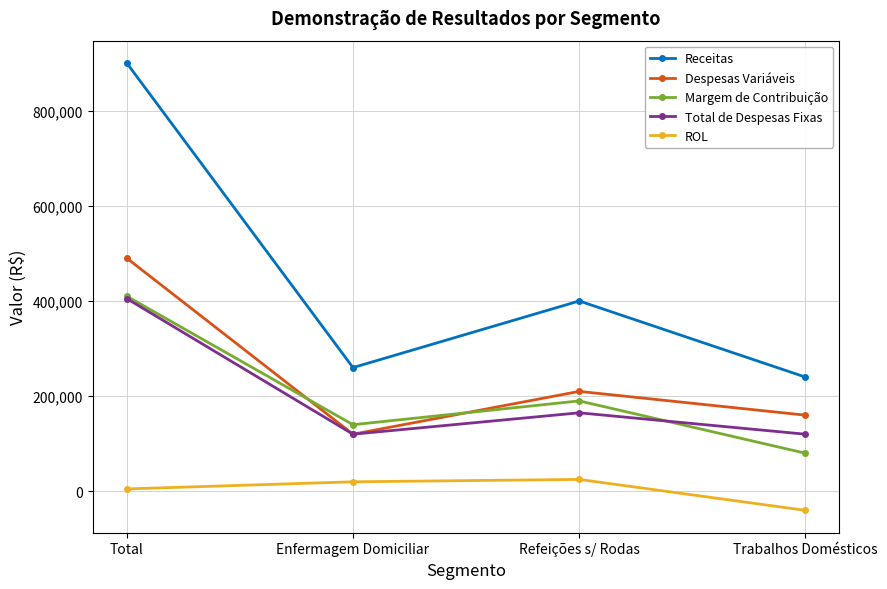

What is the label of the 3rd point from the right?

Enfermagem Domiciliar